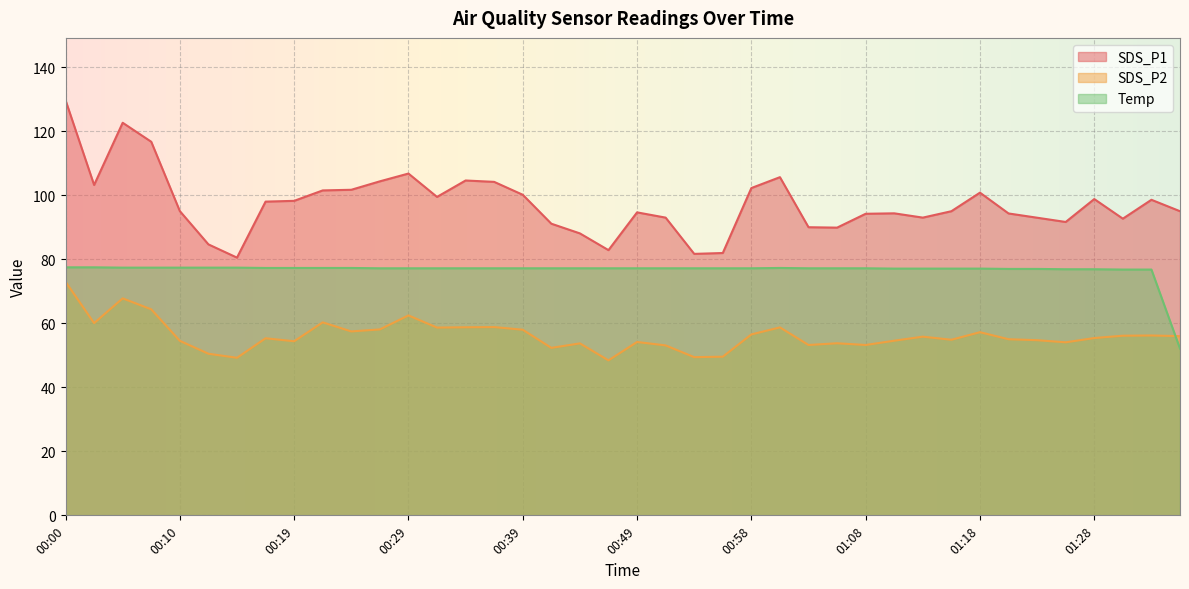

What is the spread (max minus min) of values at 00:29?

44.3